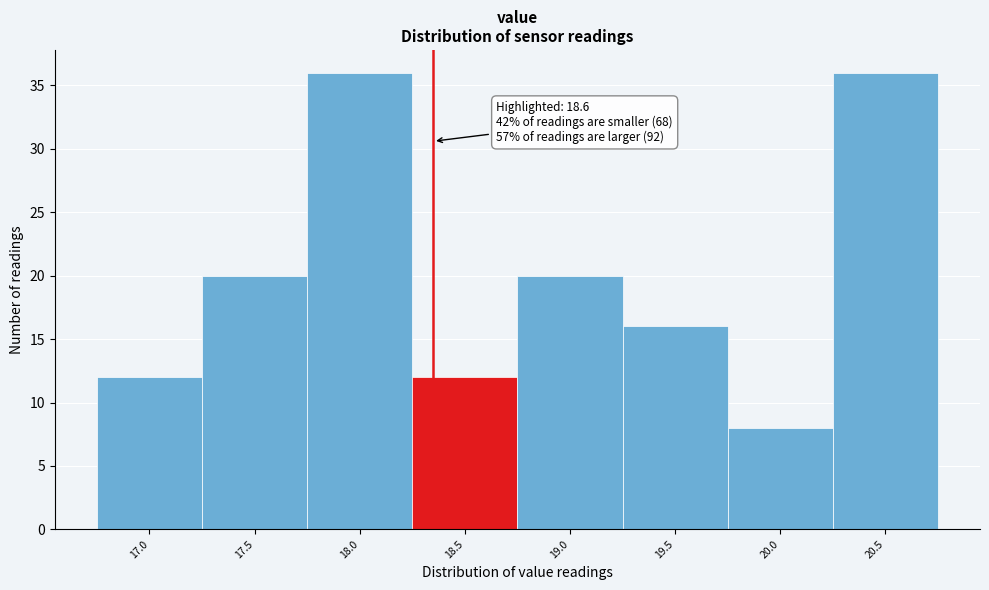

Reading left to right, transcribe all the data shown in this chart.

12	20	36	12	20	16	8	36